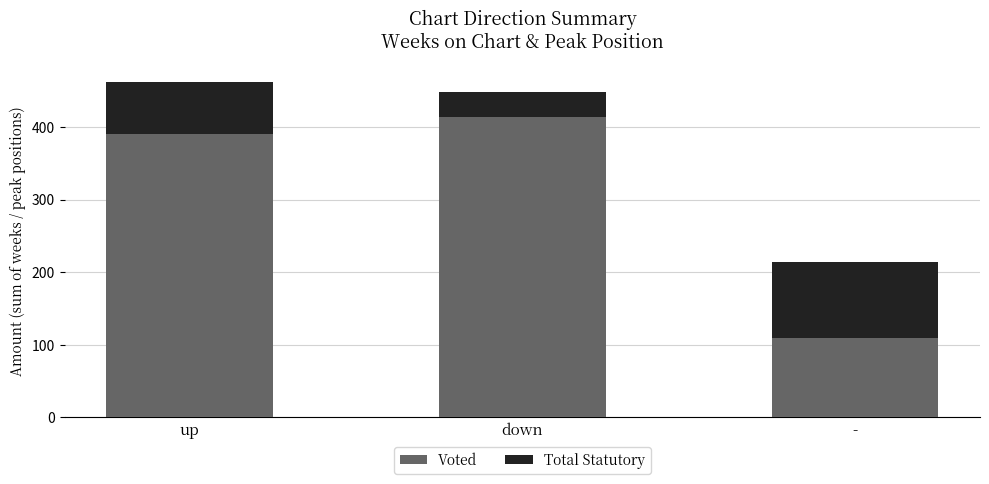

What is the total value across all series at -?

214